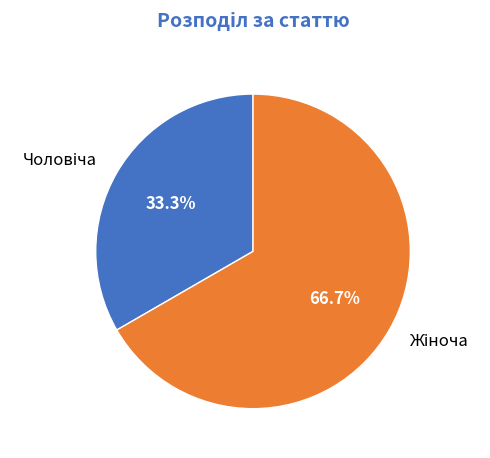

Count the number of slices in the pie.

2